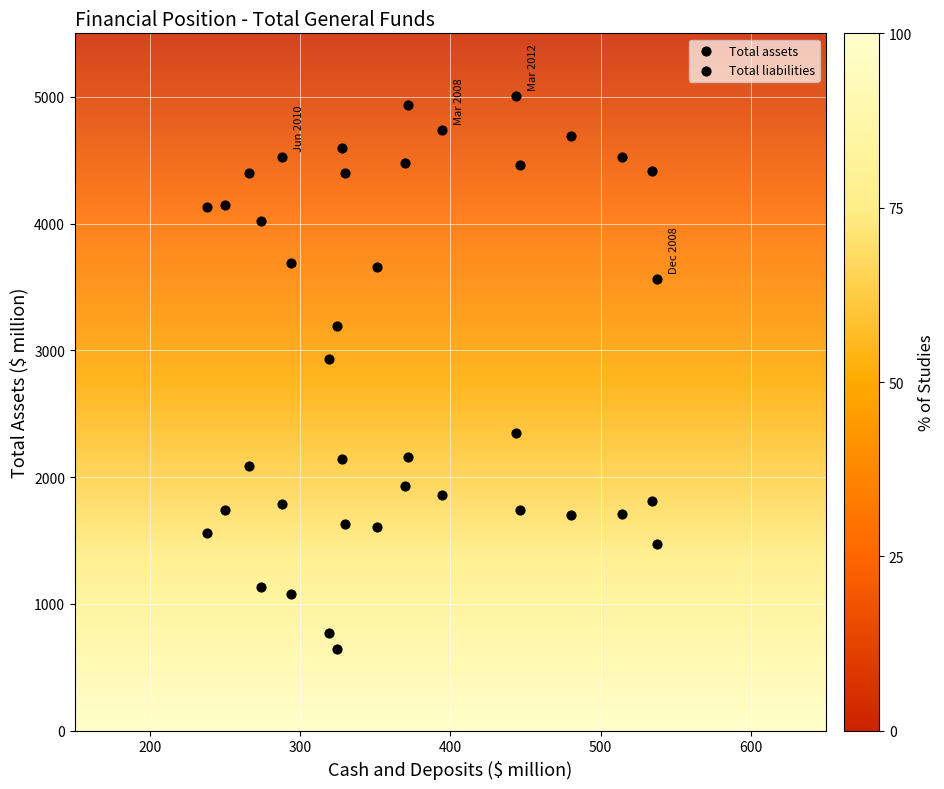

Count the number of points in this scatter plot.

40